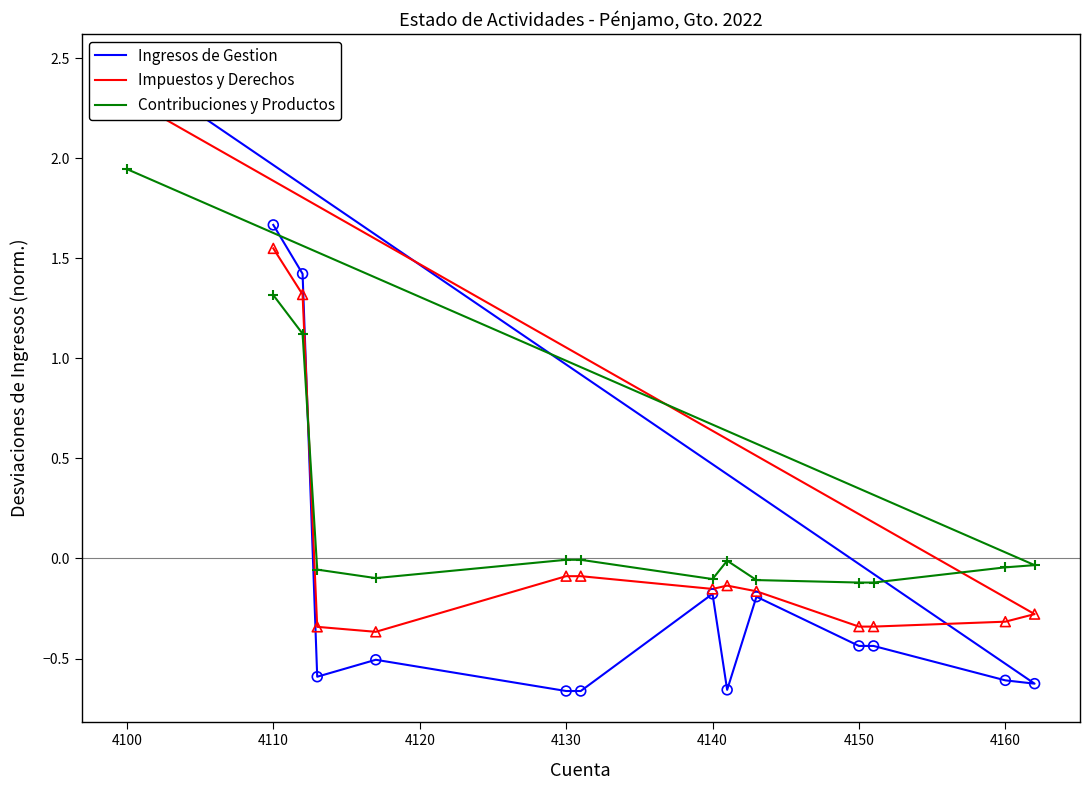

Which series reaches the minimum Y coordinate?

Ingresos de Gestion